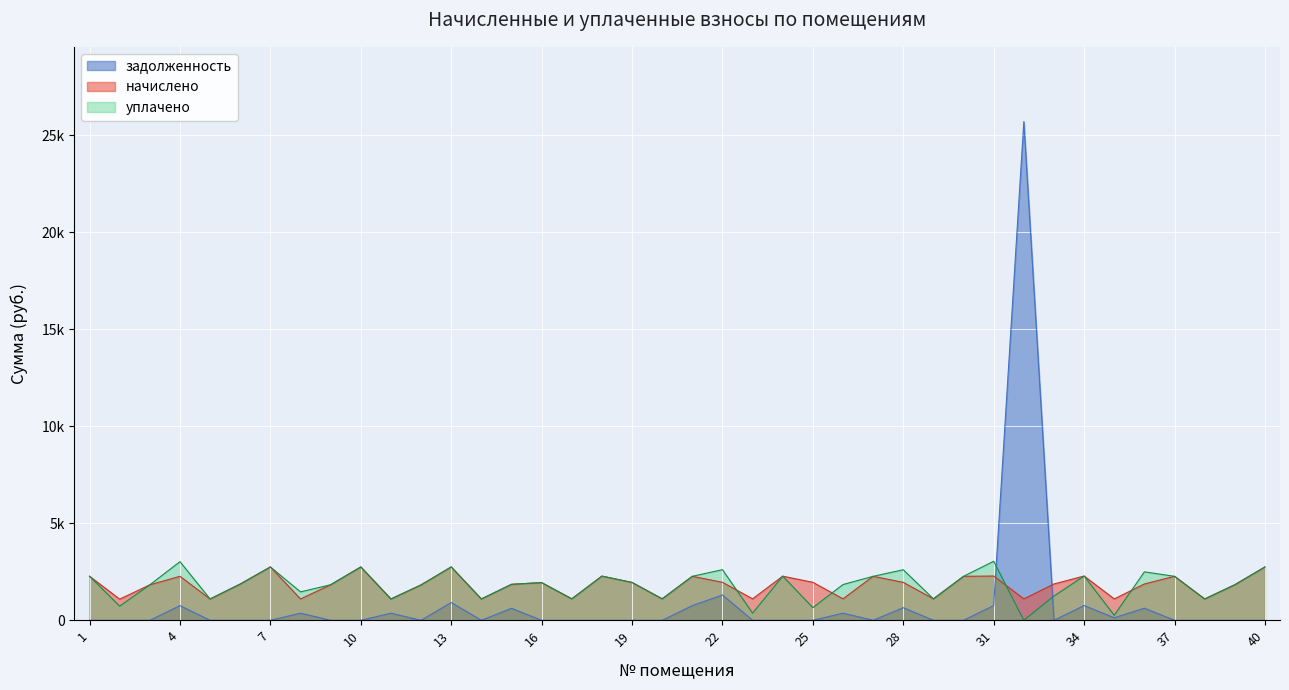

Which series has the widest spread of values?

задолженность